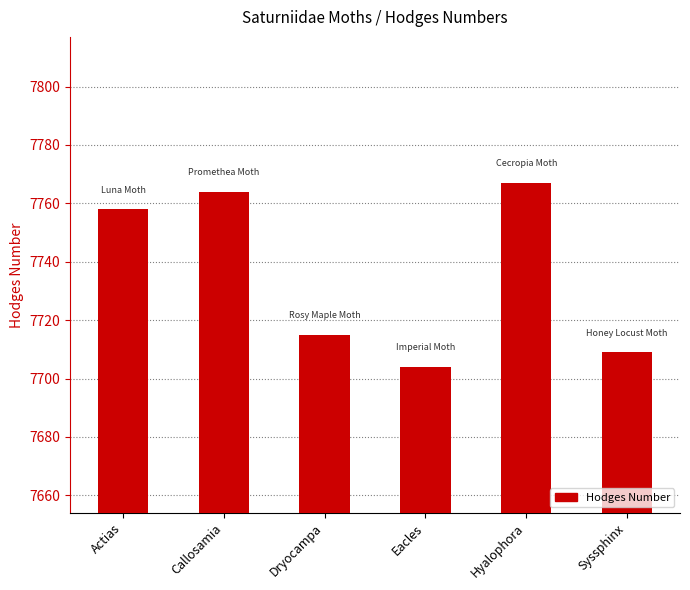

What is the difference between the second highest and second lowest values?

55